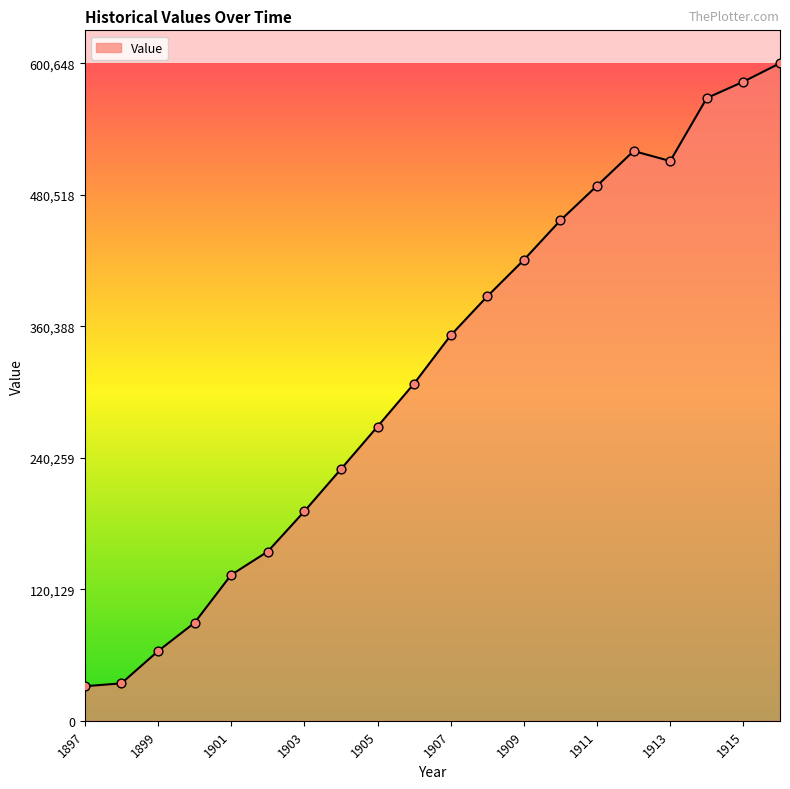

What is the smallest value displayed?

31608